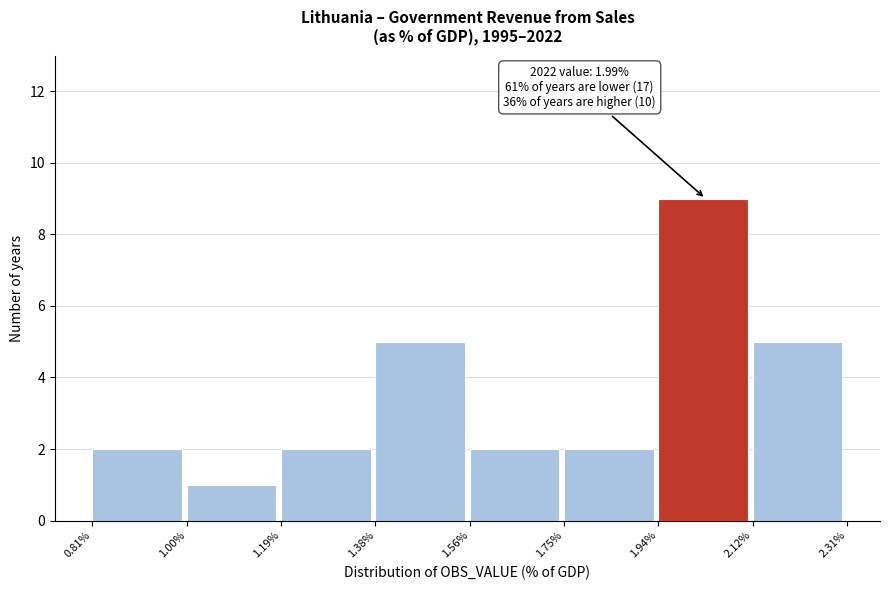

Over which range of the x-axis is the bar tallest?

1.94% to 2.12%